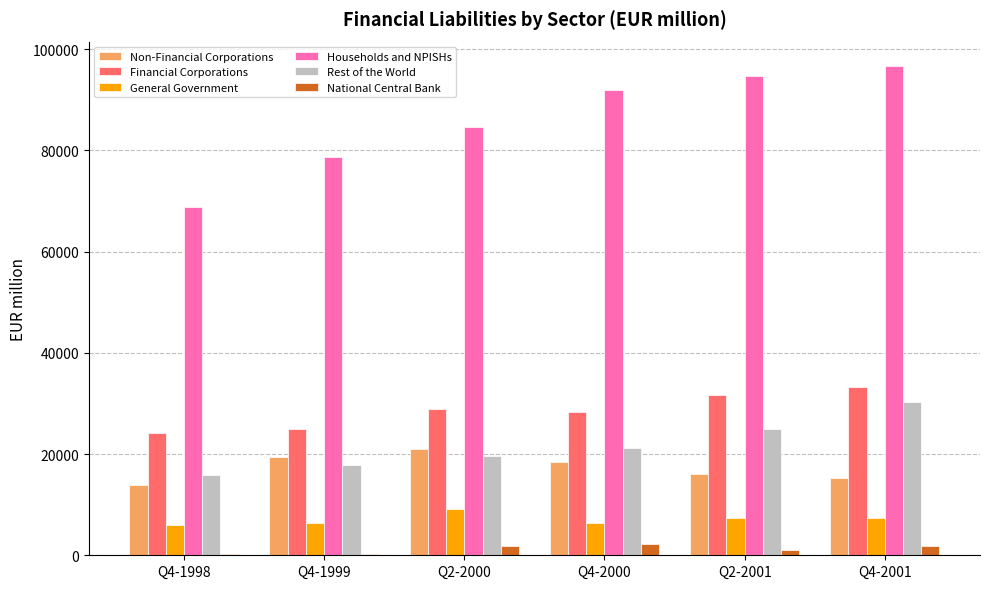

What is the label of the 4th bar from the right?

Q2-2000